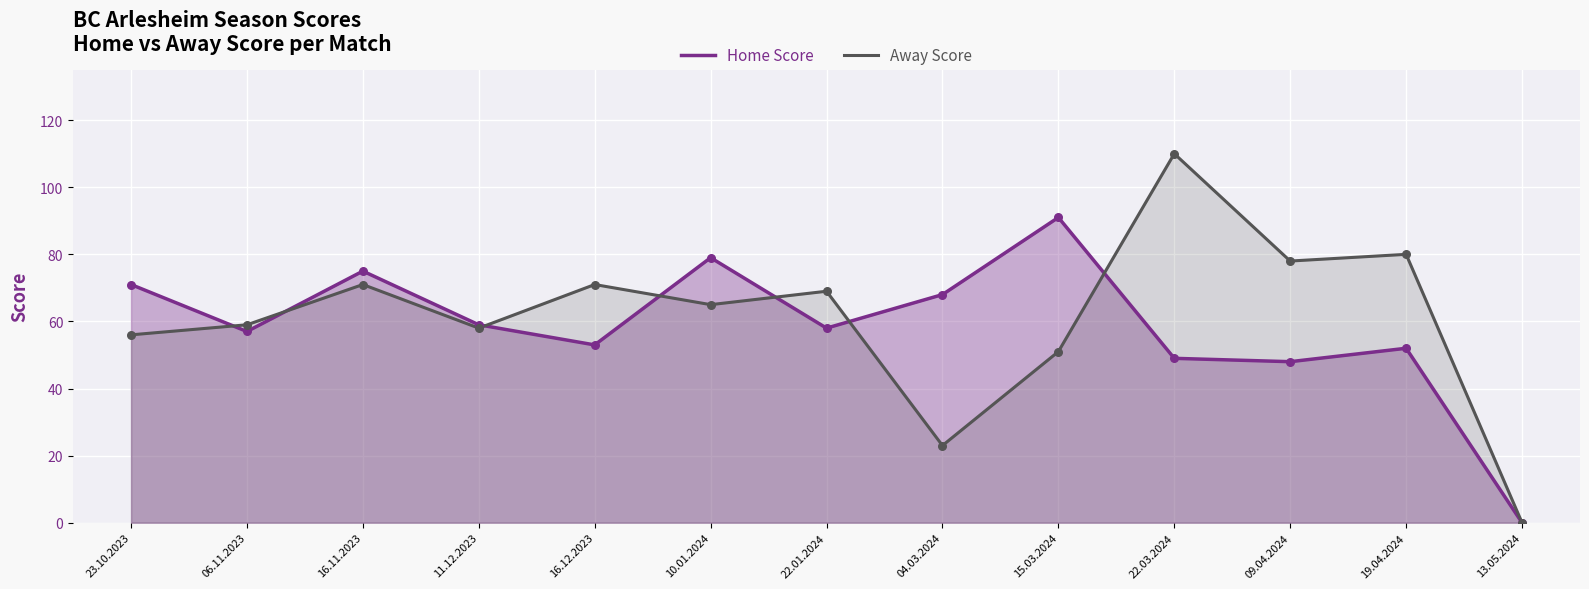

Which series has the largest Y range (max minus min)?

Away Score